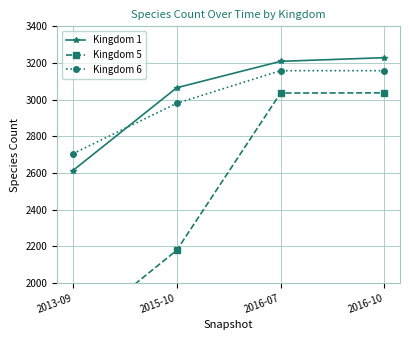

Which category has the highest value across all series?

2016-10